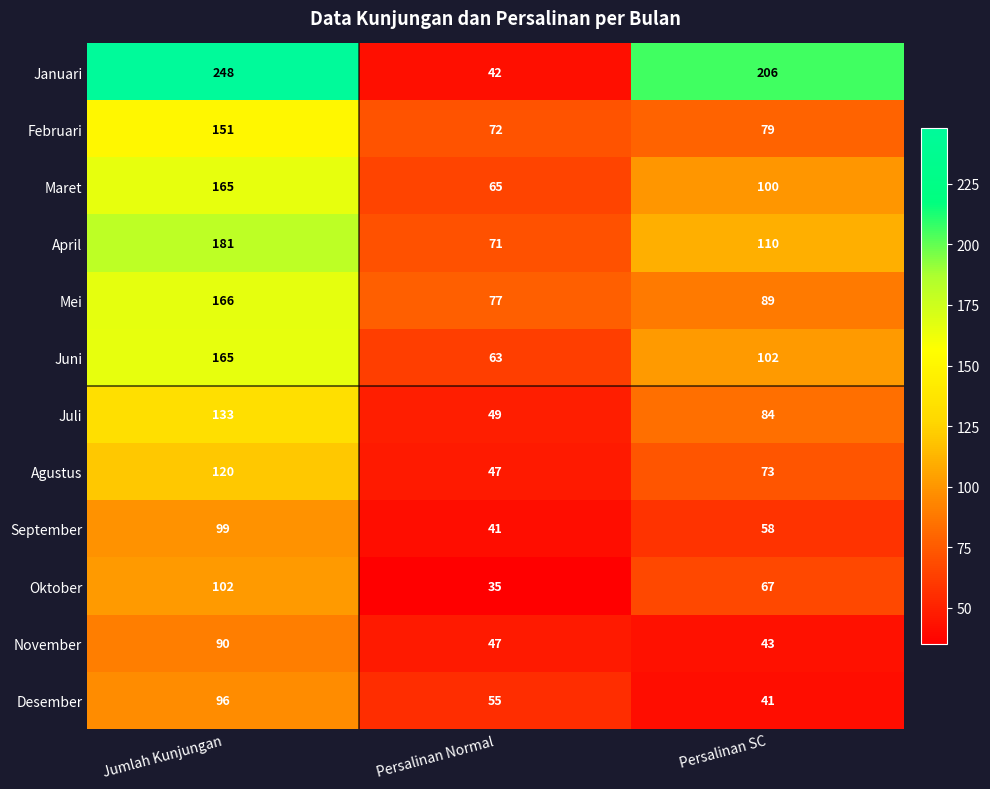

At how many categories does at least one series exceed 173?

2